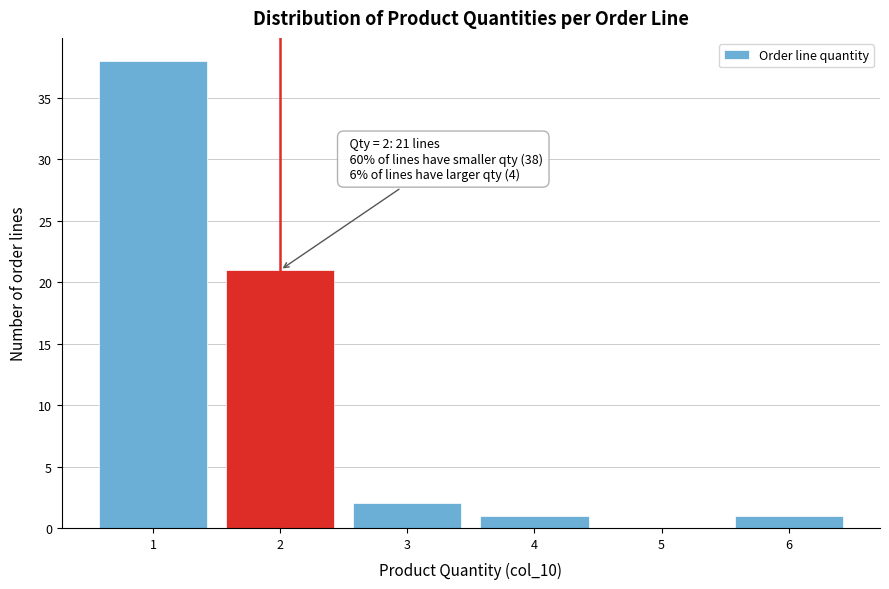

Reading left to right, extract all data points from this chart.

1=38	2=21	3=2	4=1	5=0	6=1